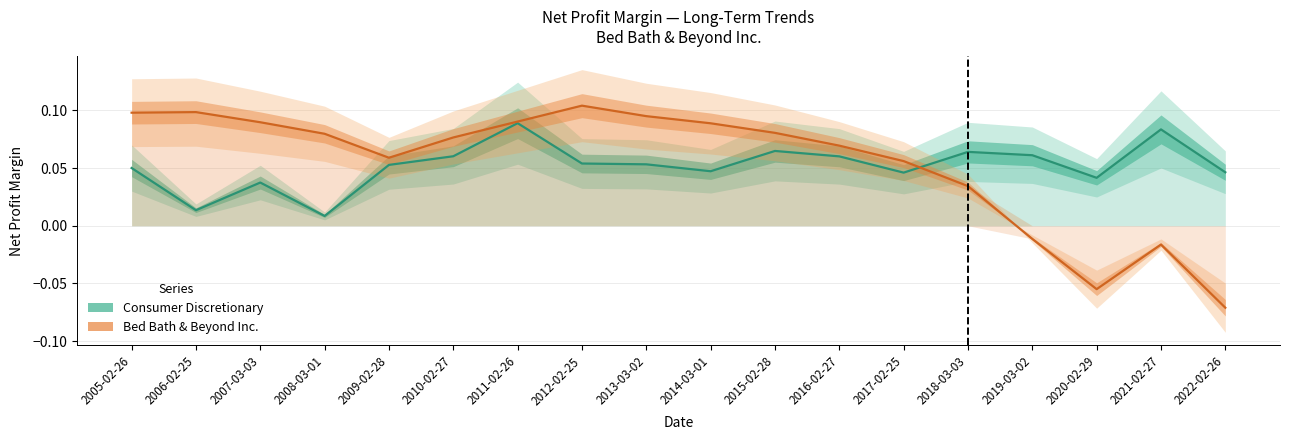

What are all the series names shown in the legend?

Consumer Discretionary, Bed Bath & Beyond Inc.